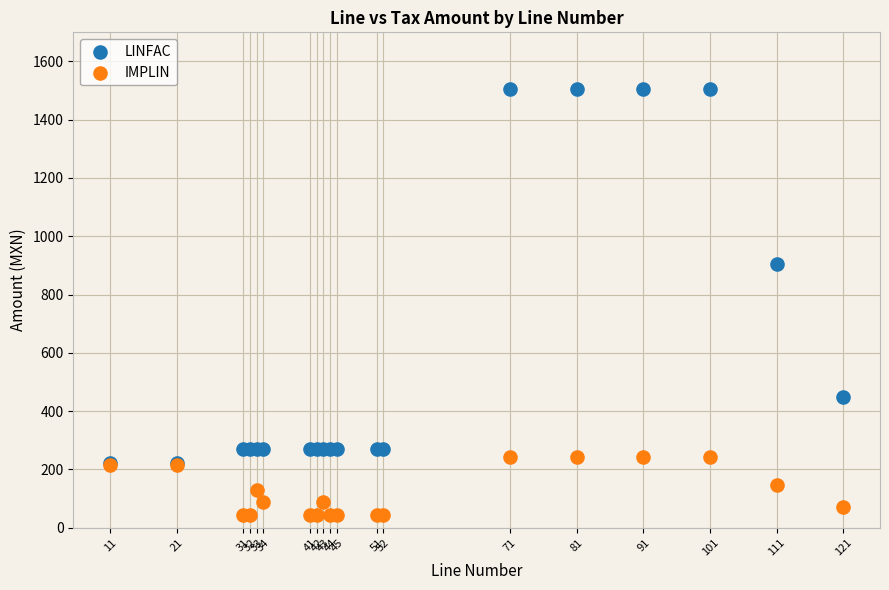

What are all the series names shown in the legend?

LINFAC, IMPLIN